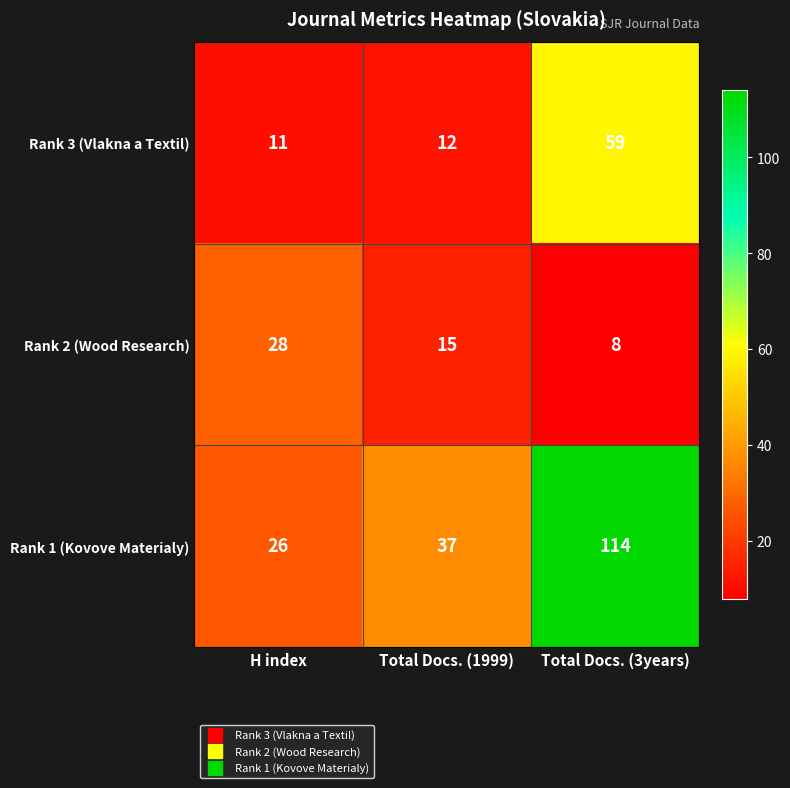

The value of Rank 3 (Vlakna a Textil) at Total Docs. (3years) is 59. True or false?

True